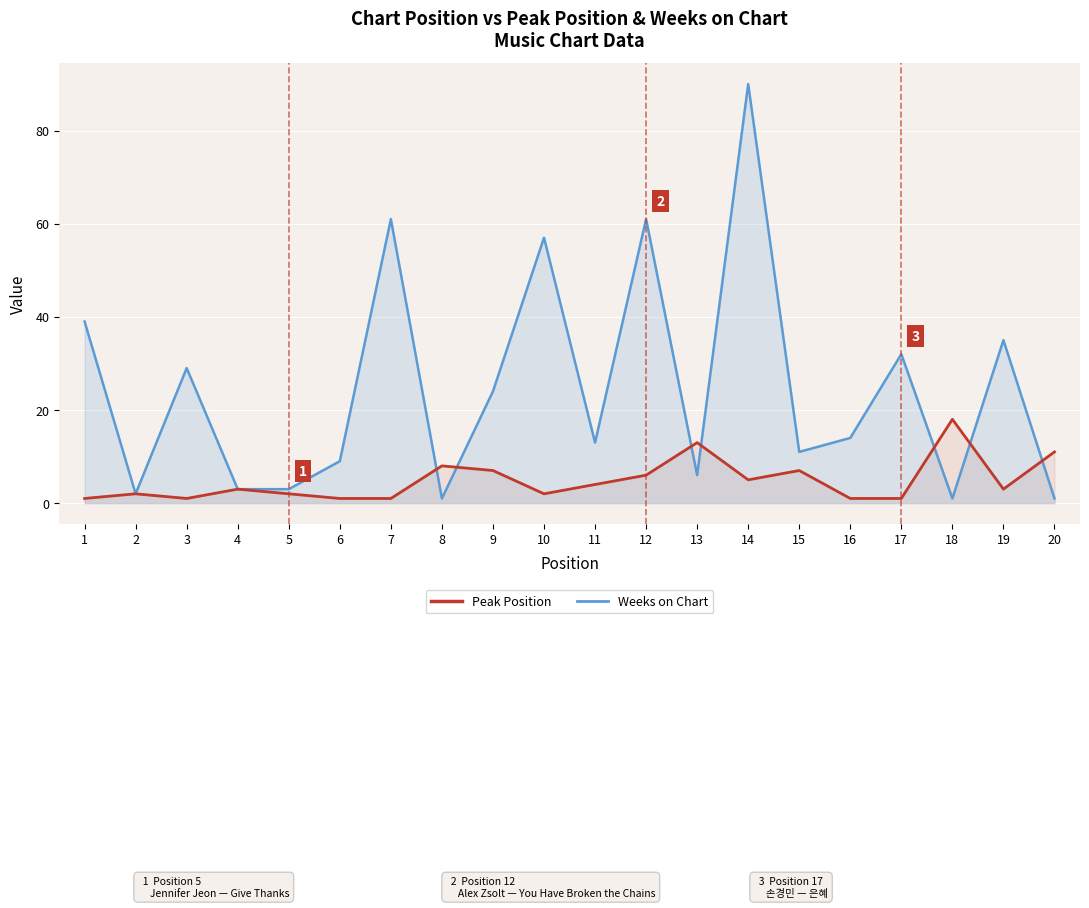

Rank the categories by Peak Position value from lowest to highest.

1, 3, 6, 7, 16, 17, 2, 5, 10, 4, 19, 11, 14, 12, 9, 15, 8, 20, 13, 18